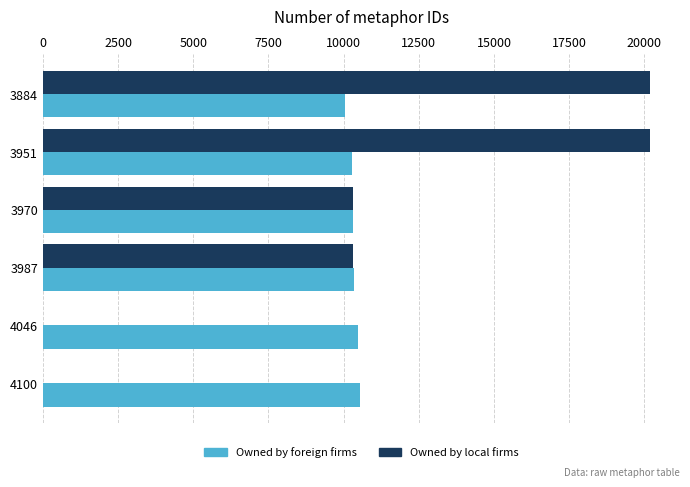

What is the sum of all Owned by local firms values?

60982